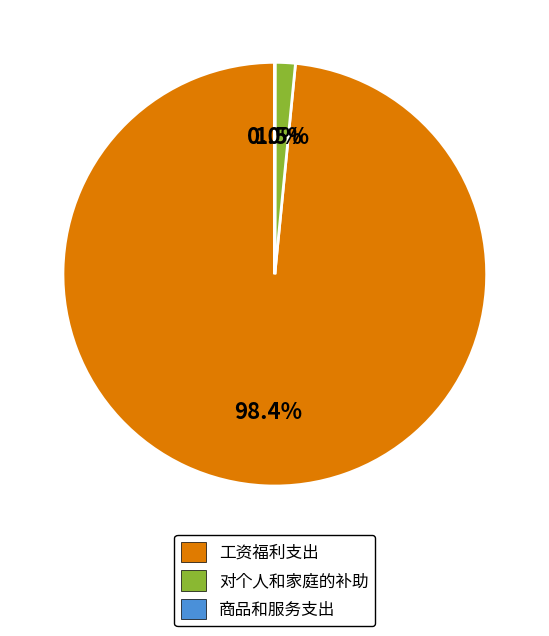

Is there any slice that represents more than half of the pie?

Yes